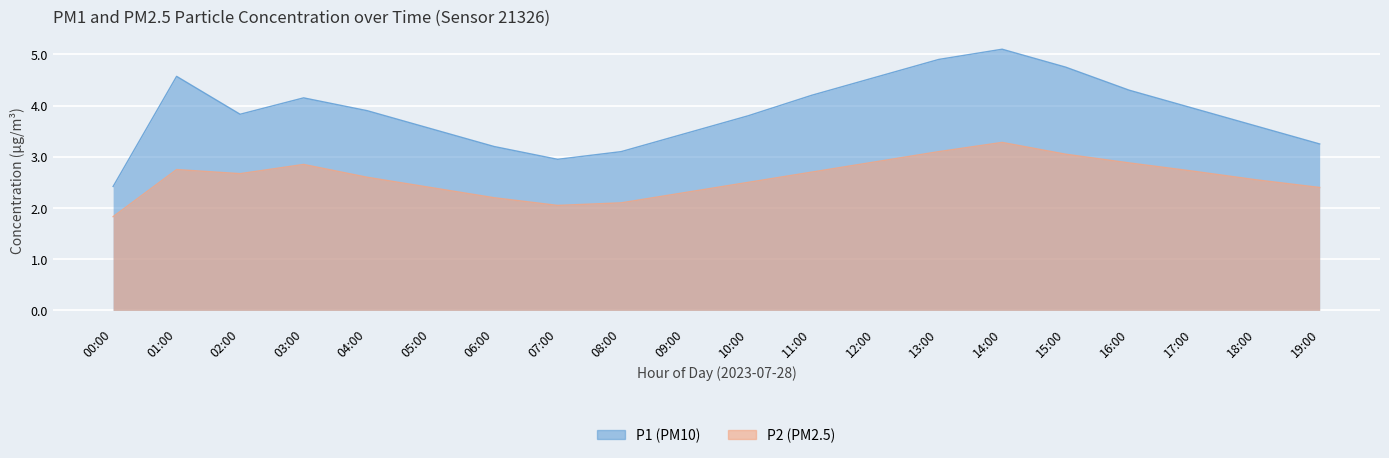

True or false: P2 and P1 cross at least once.

False